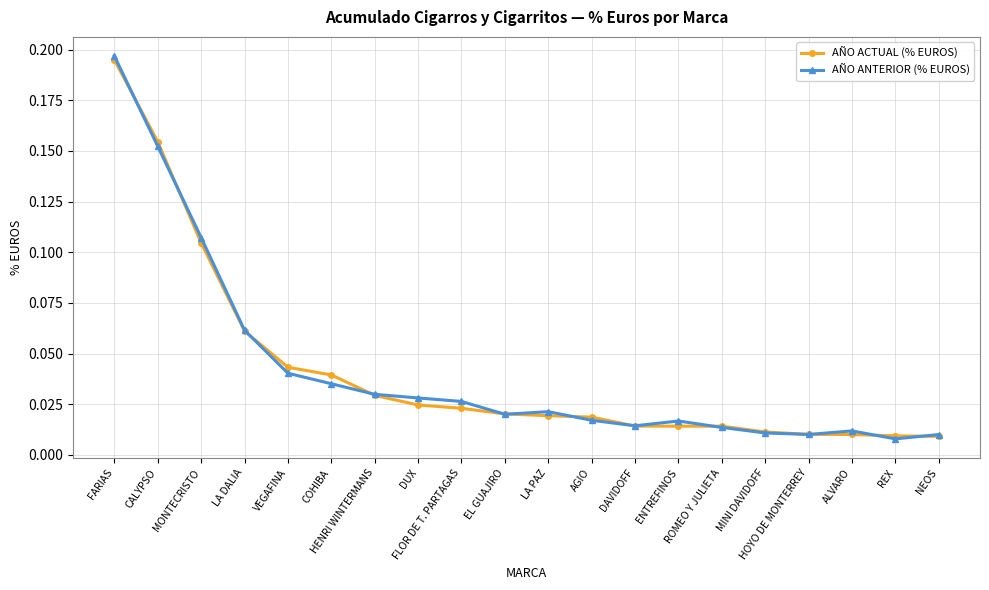

At how many categories does at least one series exceed 0?

20